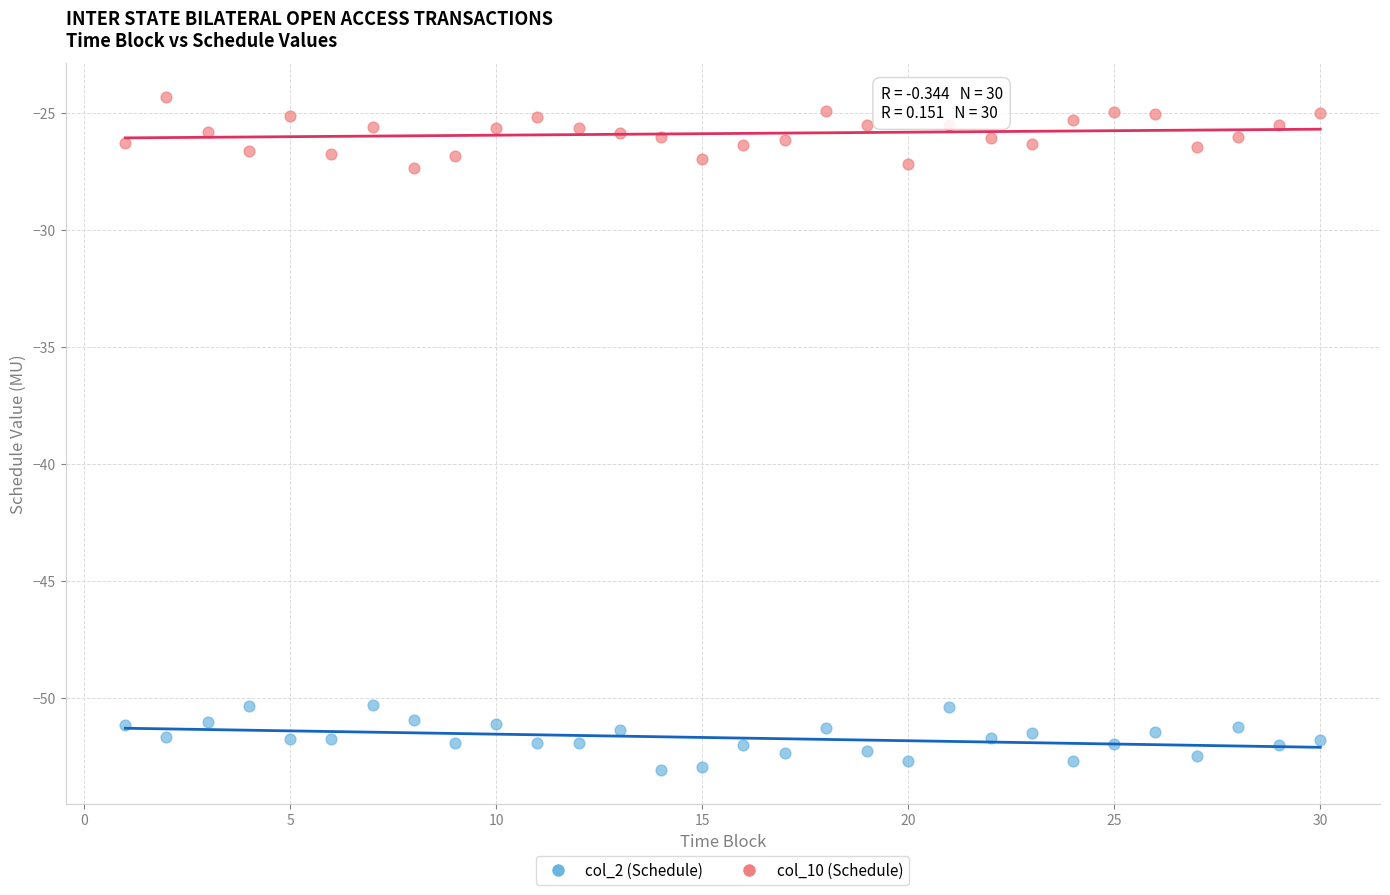

What are all the series names shown in the legend?

col_2 (Schedule), col_10 (Schedule)